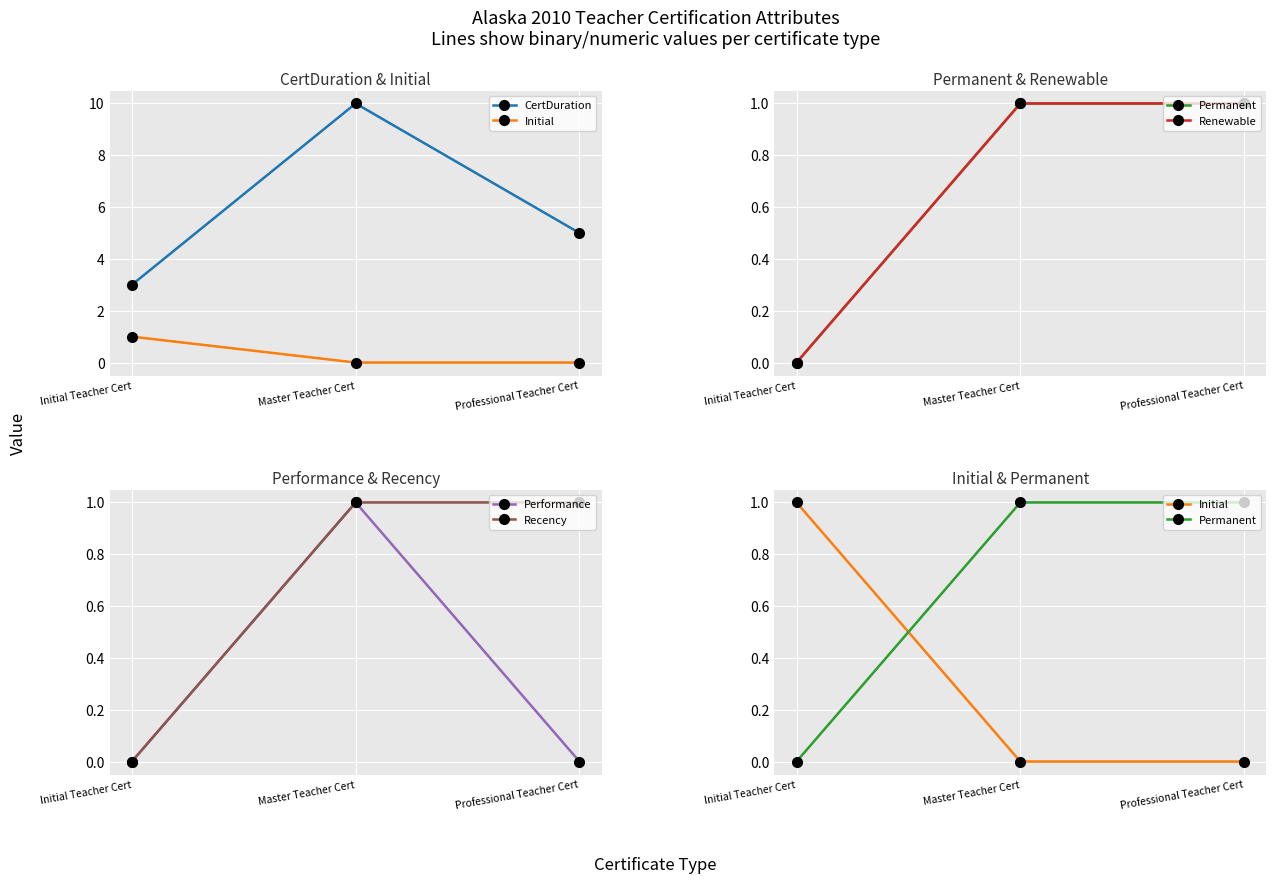

At which category does the chart reach its minimum across all series?

Master Teacher Cert